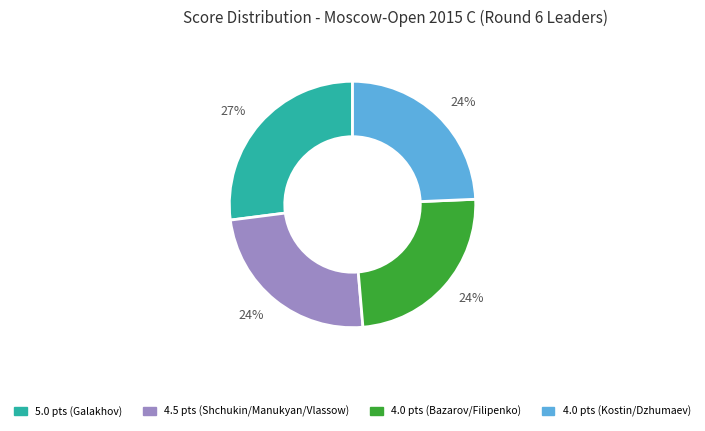

Does any single category account for the majority?

No